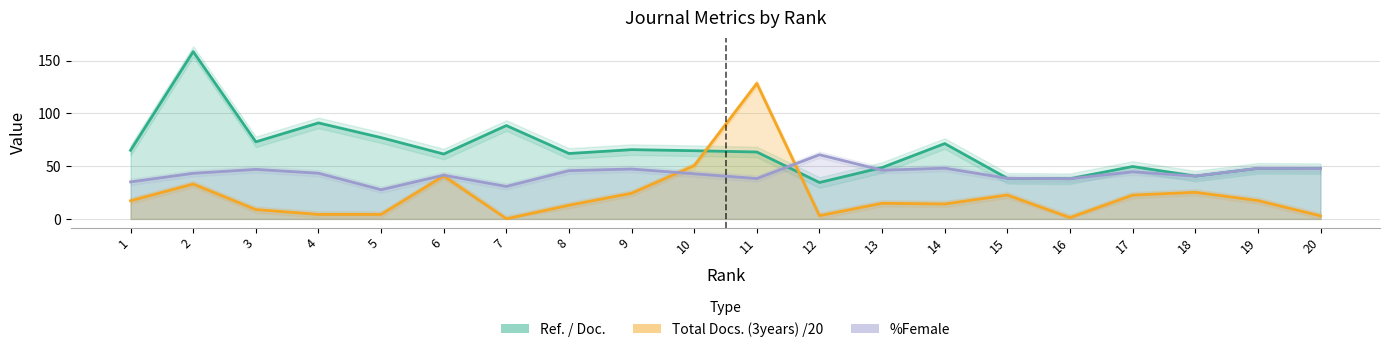

What is the difference between the second highest and second lowest values in the Total Docs. (3years) series?

49.2